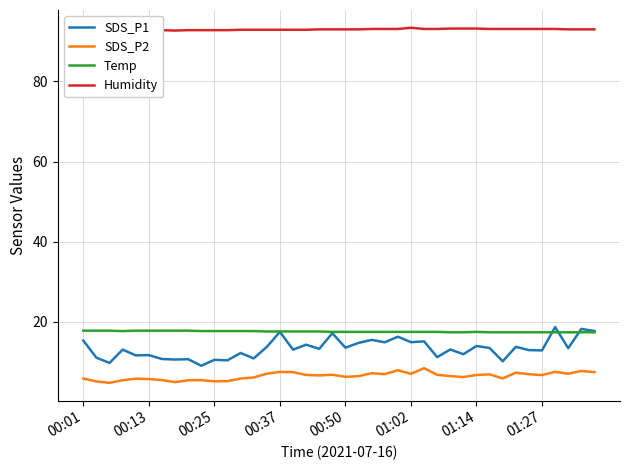

What is the difference between the maximum and minimum values in the Temp series?

0.4